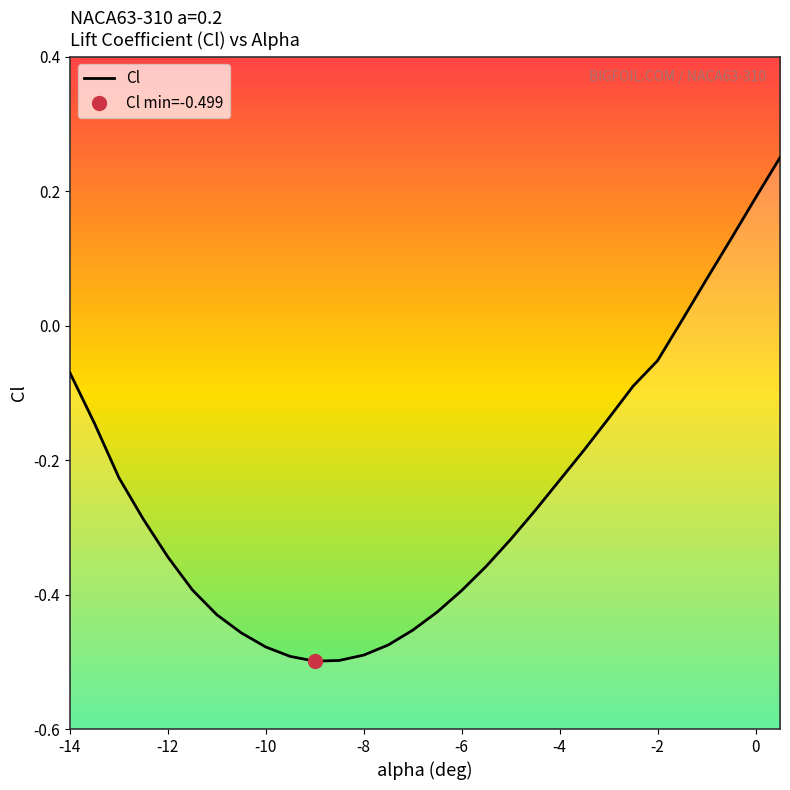

What is the value of the 9th point from the left?

-0.5